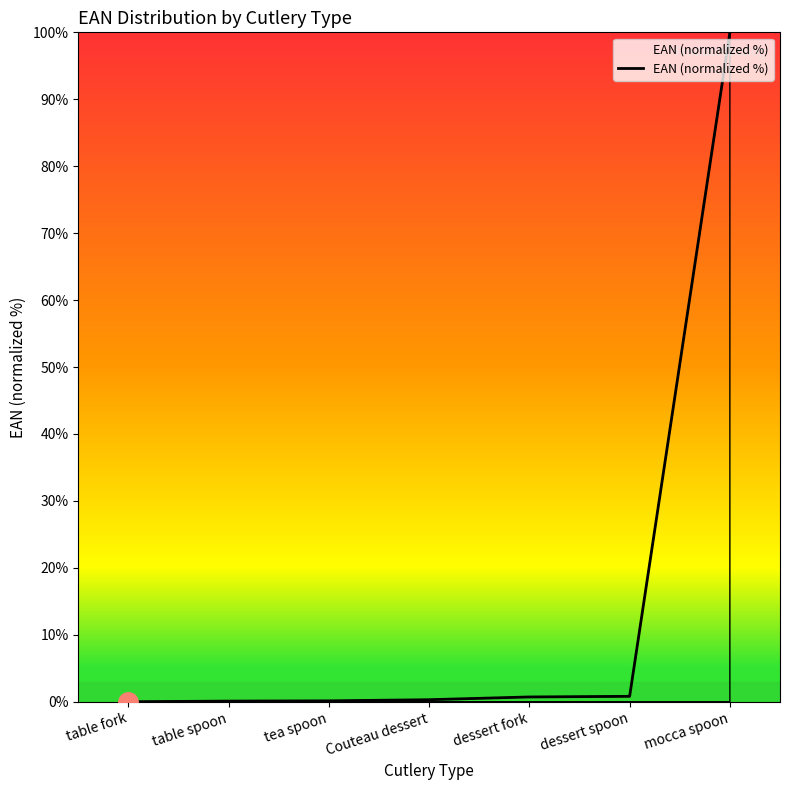

True or false: the data has more than 2 interior local peaks.

False